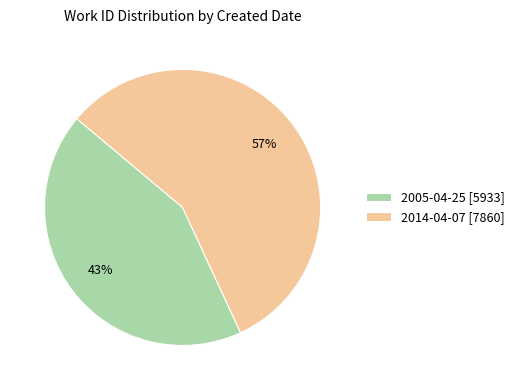

The 2005-04-25 slice represents 54% of the pie. True or false?

False